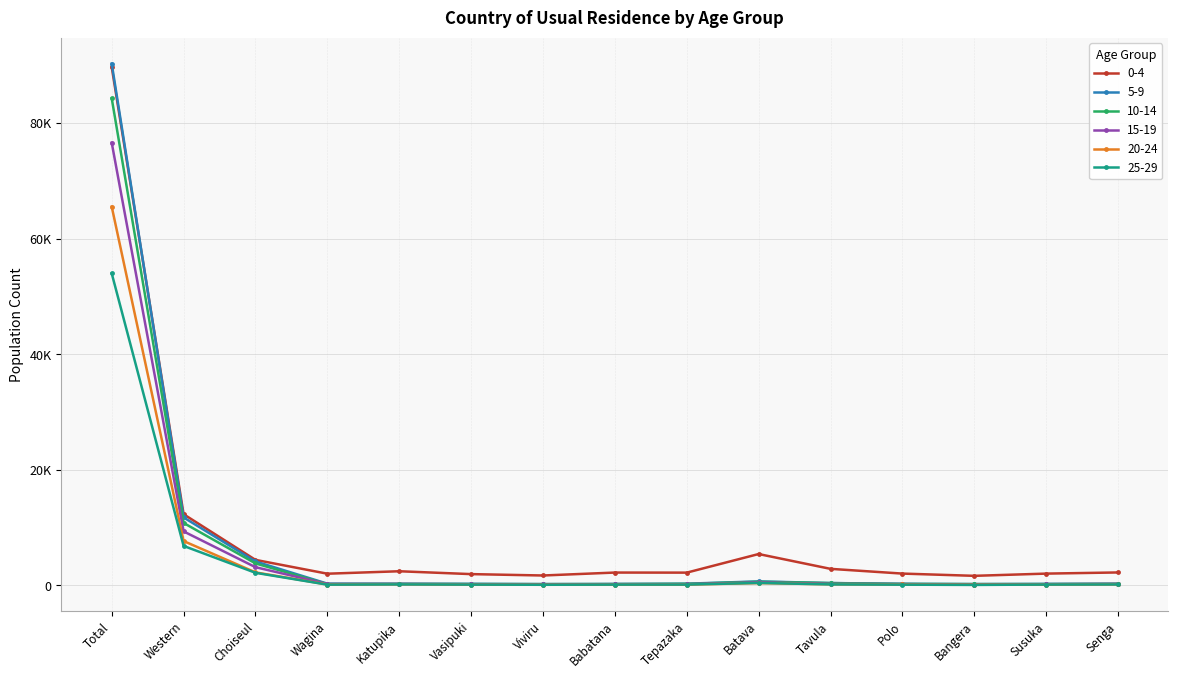

The 5-9 series shows 267 at Susuka. True or false?

True